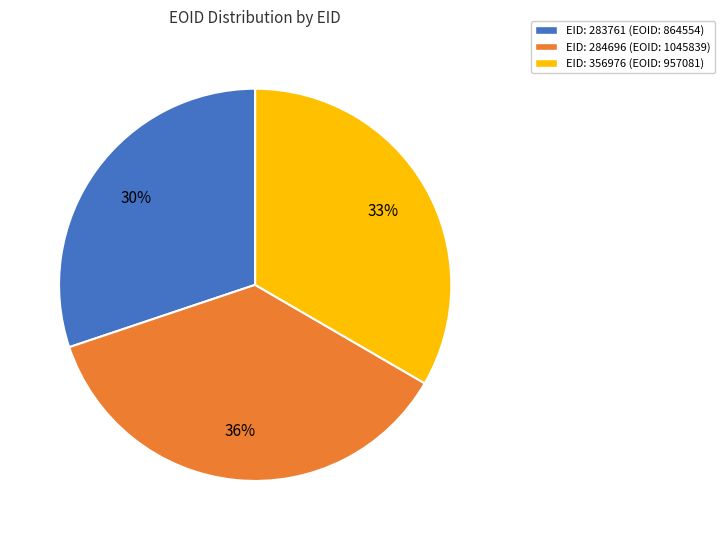

To the nearest percent, what is the difference between the largest and smallest slice percentages?

6%